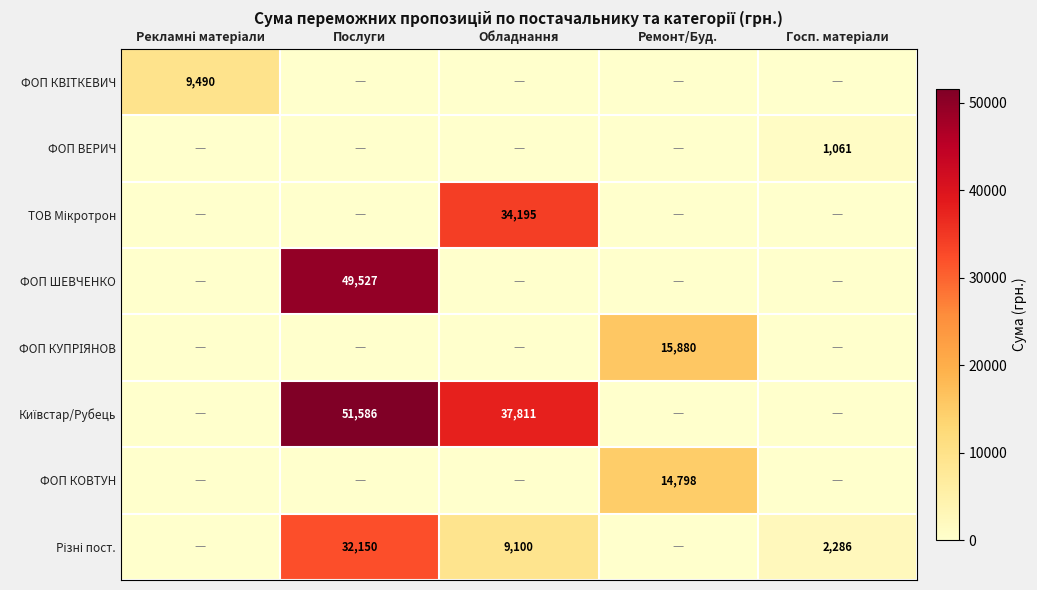

At how many categories does at least one series exceed 25441?

2